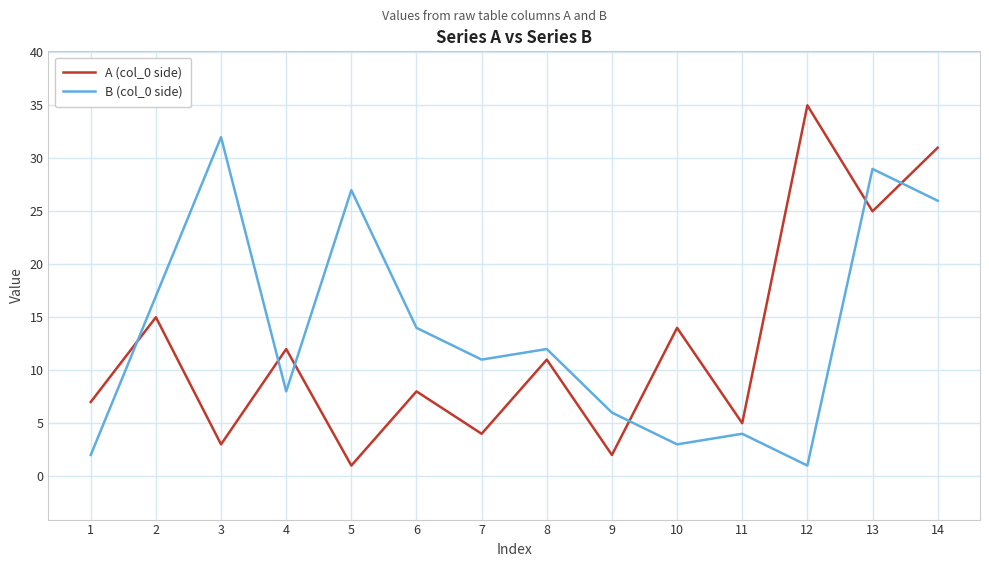

Reading left to right, list all the values displayed in this chart.

A (col_0 side): 7	15	3	12	1	8	4	11	2	14	5	35	25	31
B (col_0 side): 2	17	32	8	27	14	11	12	6	3	4	1	29	26